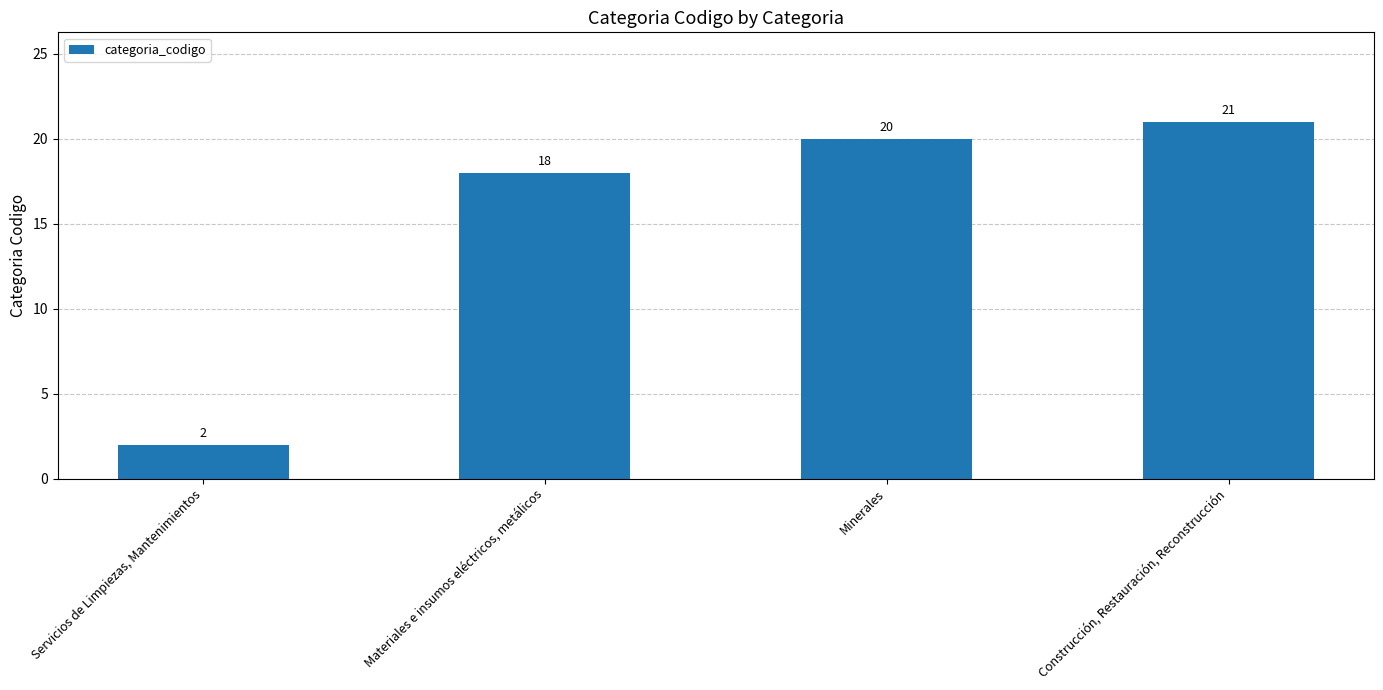

What is the change in value from Materiales e insumos eléctricos, metálicos to Minerales?

+2